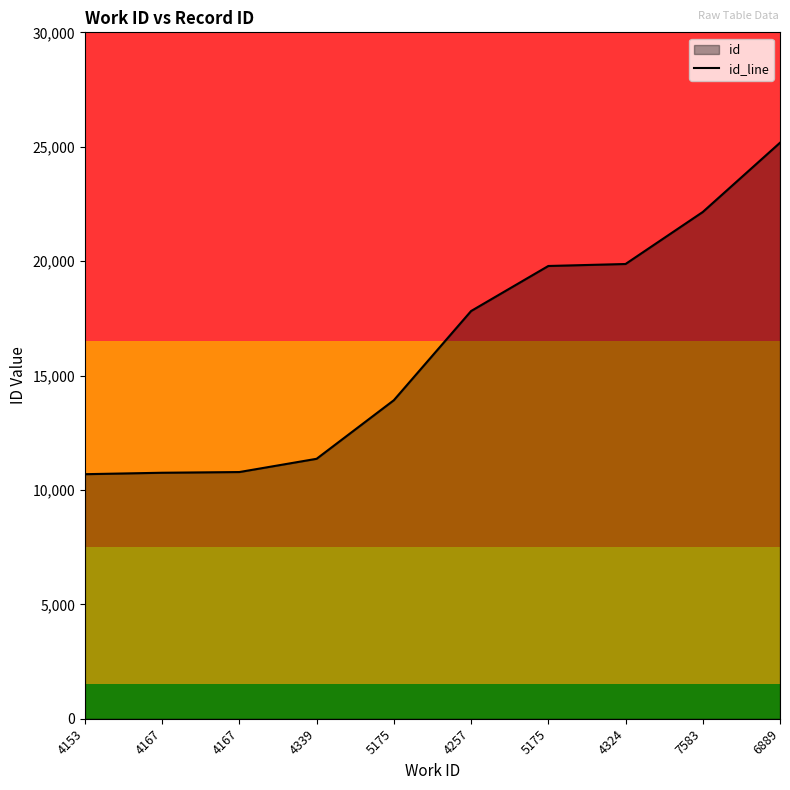

Count the number of data series in this chart.

1